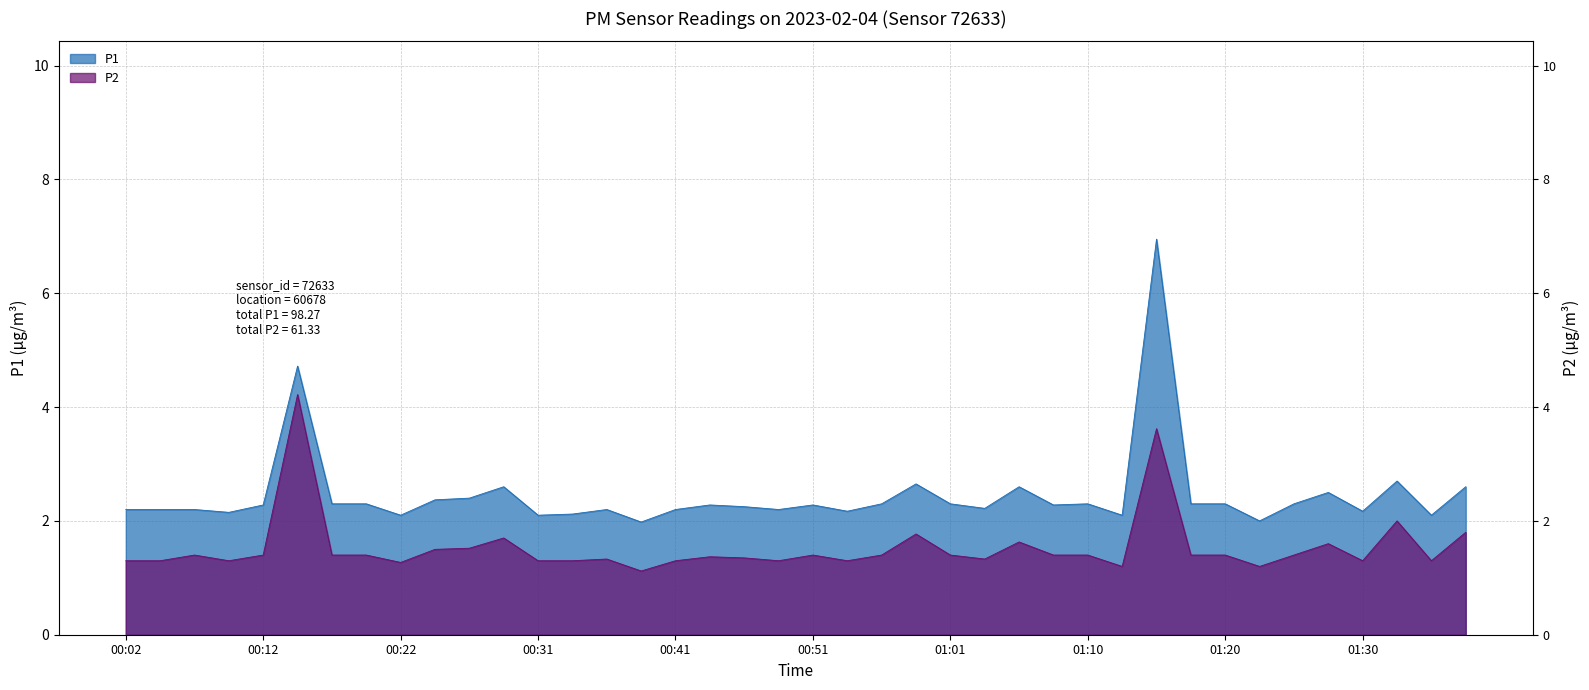

What is the label of the 37th point from the left?

01:30